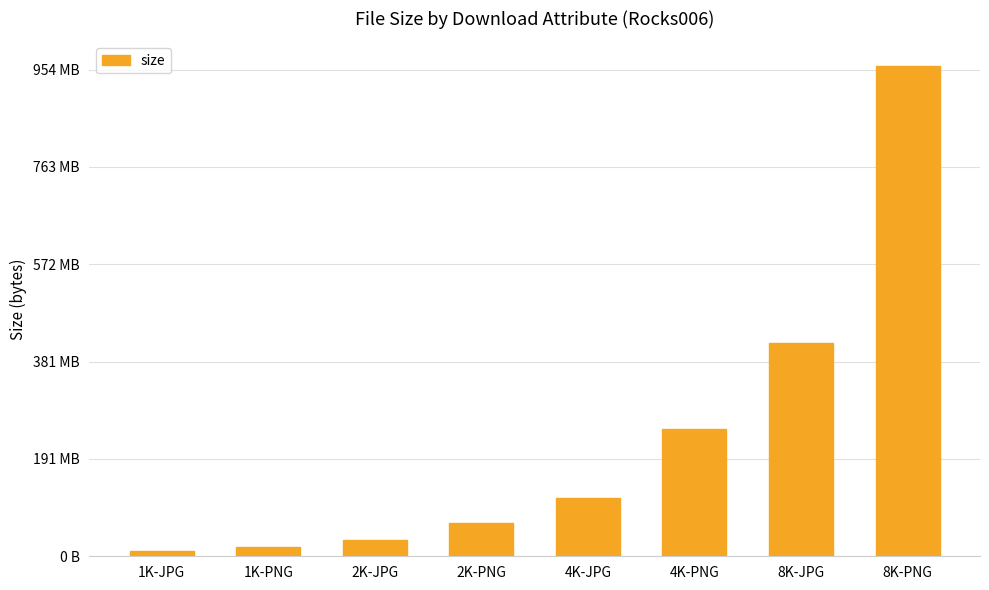

Reading right to left, what are all the values shown in this chart?

8K-PNG=1007598971	8K-JPG=437651839	4K-PNG=262358136	4K-JPG=119297971	2K-PNG=69301132	2K-JPG=34082310	1K-PNG=19465562	1K-JPG=10916524